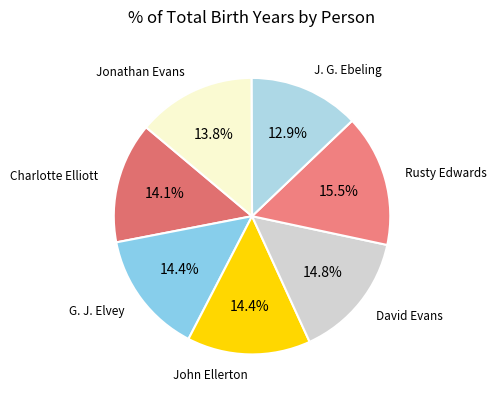

Count the number of slices in the pie.

7